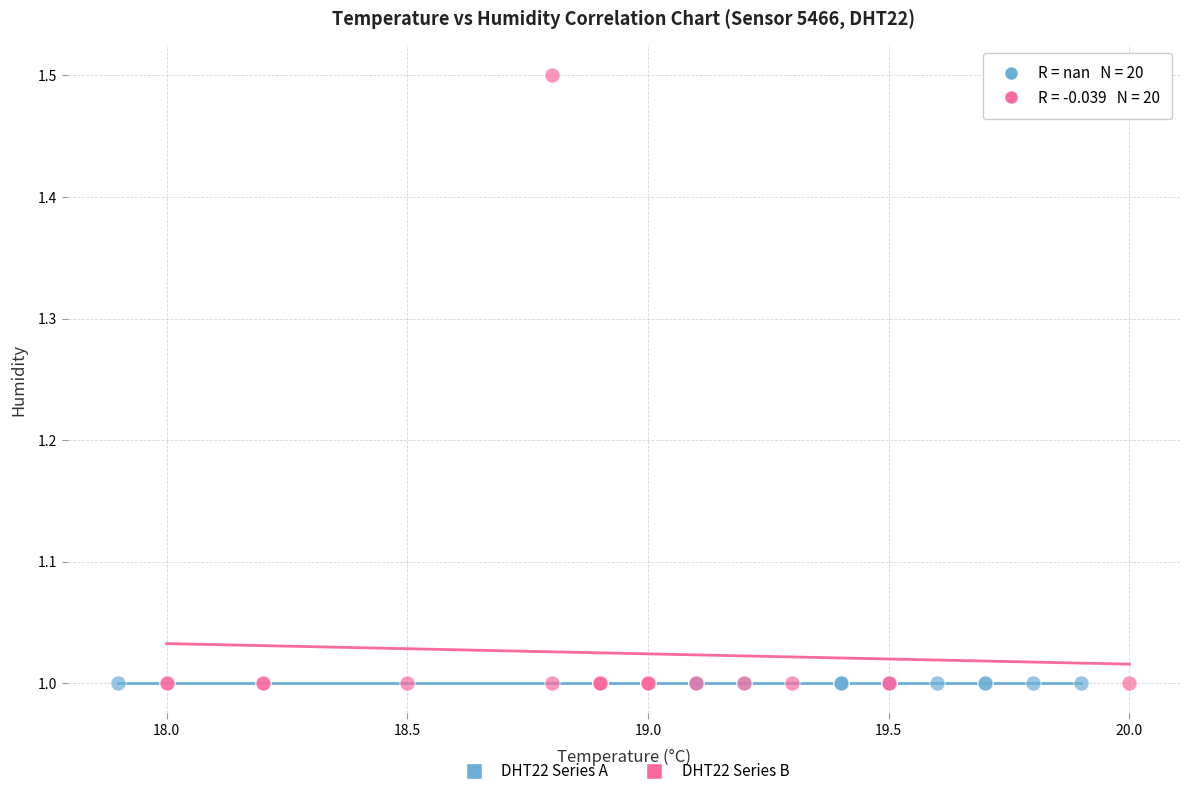

Which series contains the highest Y value?

DHT22 Series B